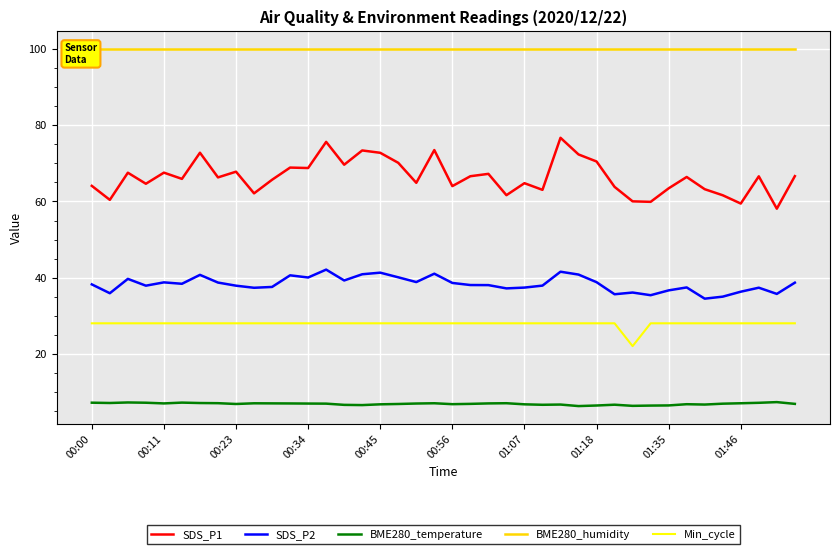

True or false: SDS_P1 has a value of 61.6 at 23.

True